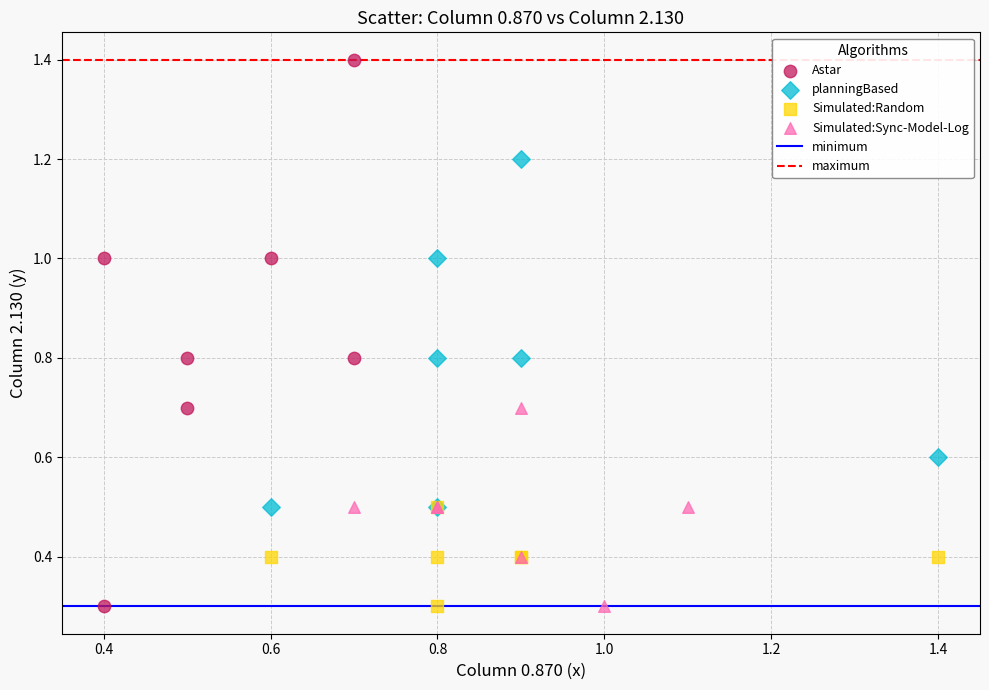

Which series contains the highest Y value?

Astar